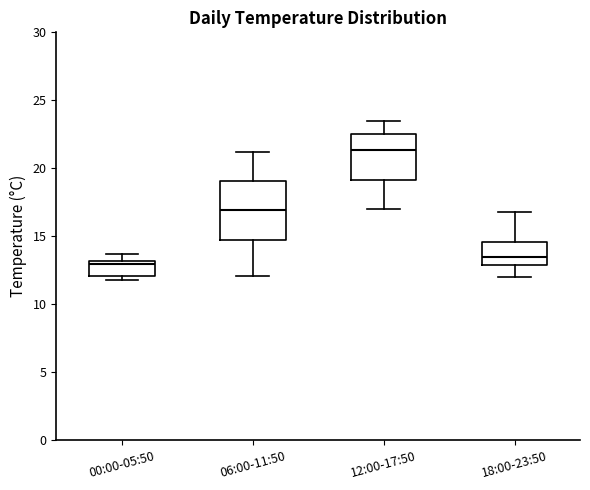

Which box's median line is the highest?

12:00-17:50